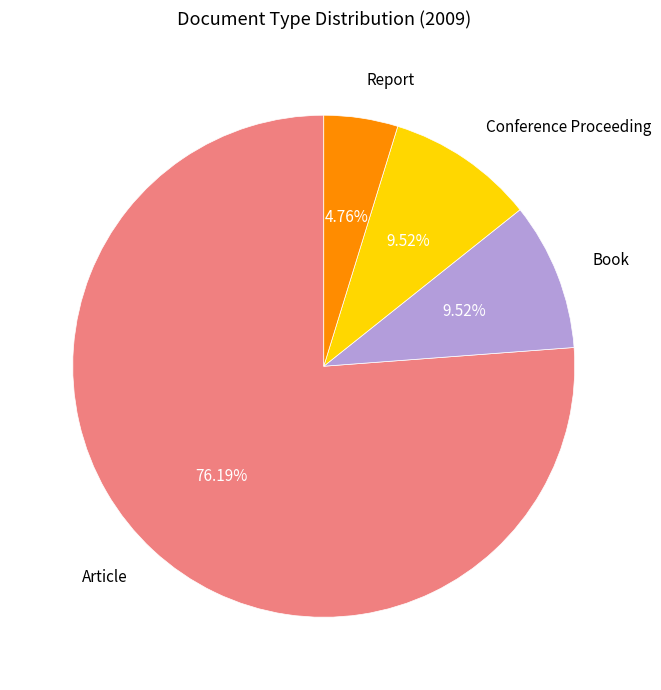

Does any single category account for the majority?

Yes